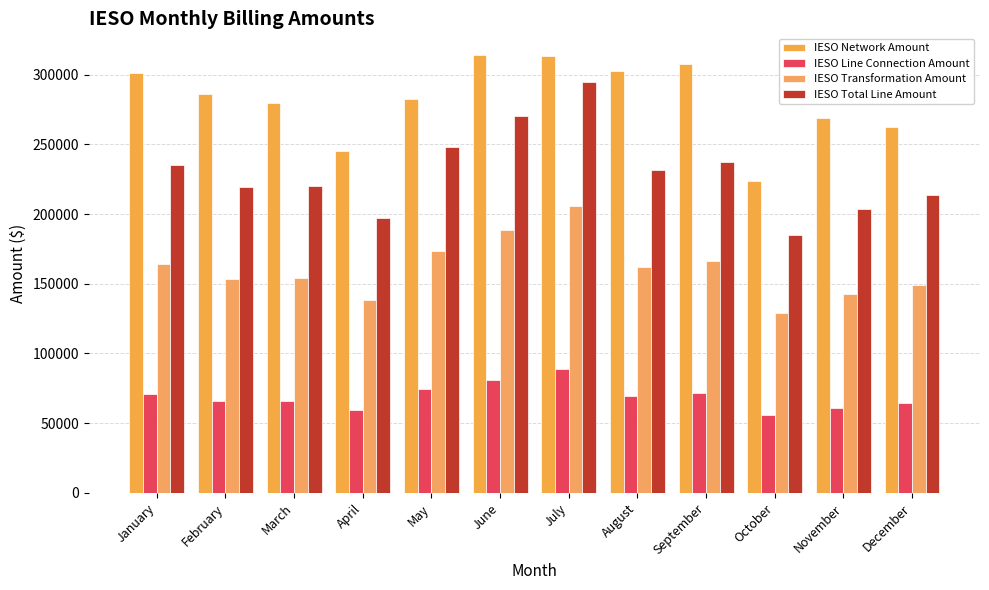

What is the difference between the IESO Network Amount values at September and April?

62267.9